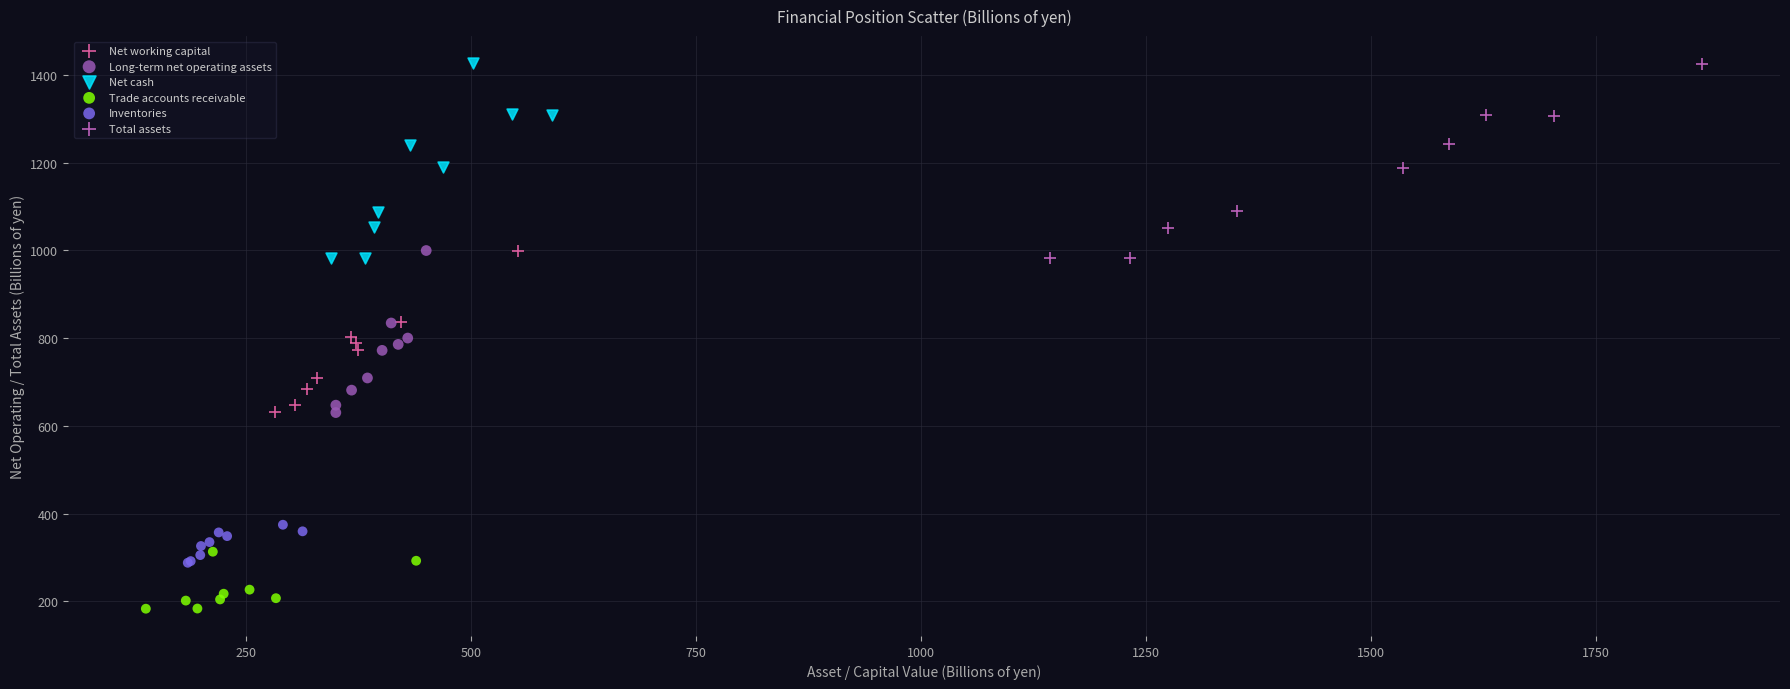

What are all the series names shown in the legend?

Net working capital, Long-term net operating assets, Net cash, Trade accounts receivable, Inventories, Total assets